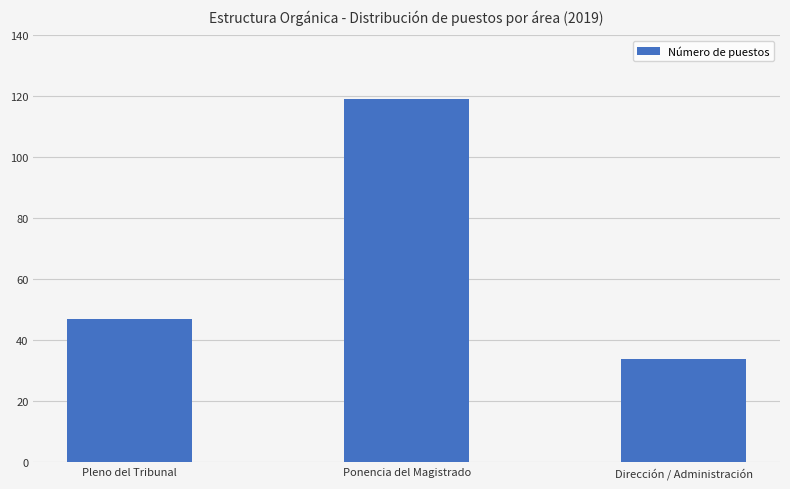

What is the label of the 1st bar from the right?

Dirección / Administración